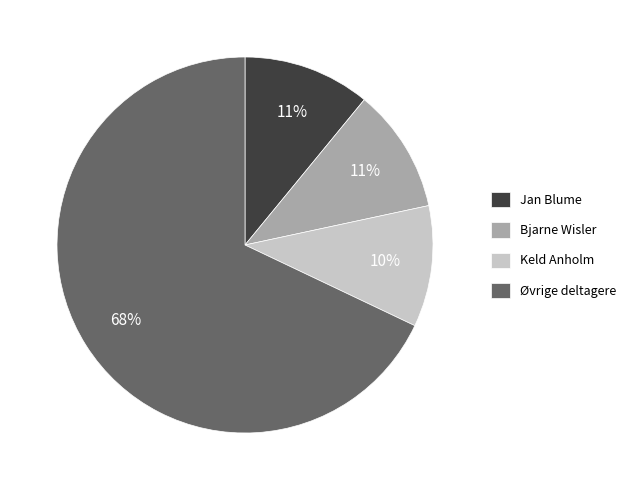

What is the largest slice in the pie chart?

Øvrige deltagere